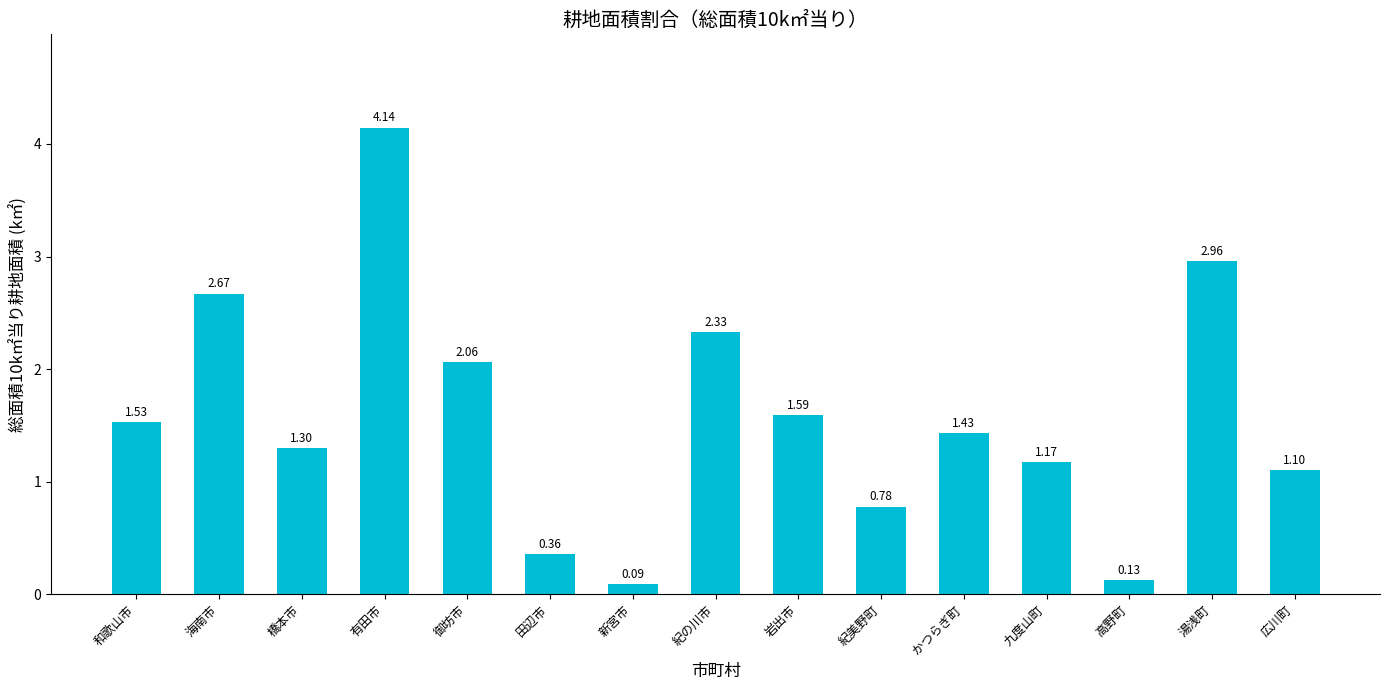

What is the average value?

1.6